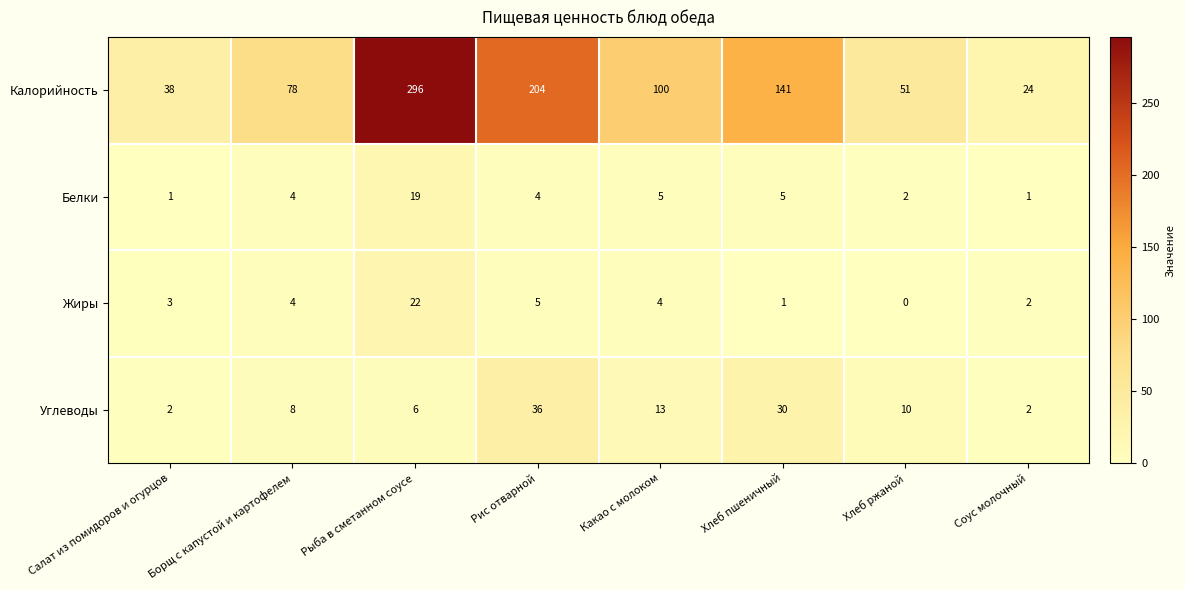

What is the total value across all series at Рыба в сметанном соусе?

343